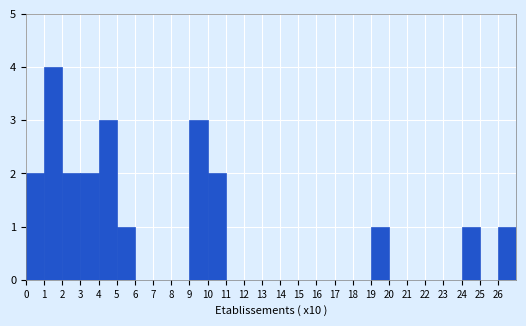

Reading left to right, transcribe this chart: for each bar, give the range it covers on the x-axis and its height. The values are not printed on the chart, so give them approximately, as read against the axis.

0 to 1: 2
1 to 2: 4
2 to 3: 2
3 to 4: 2
4 to 5: 3
5 to 6: 1
6 to 7: 0
7 to 8: 0
8 to 9: 0
9 to 10: 3
10 to 11: 2
11 to 12: 0
12 to 13: 0
13 to 14: 0
14 to 15: 0
15 to 16: 0
16 to 17: 0
17 to 18: 0
18 to 19: 0
19 to 20: 1
20 to 21: 0
21 to 22: 0
22 to 23: 0
23 to 24: 0
24 to 25: 1
25 to 26: 0
26 to 27: 1